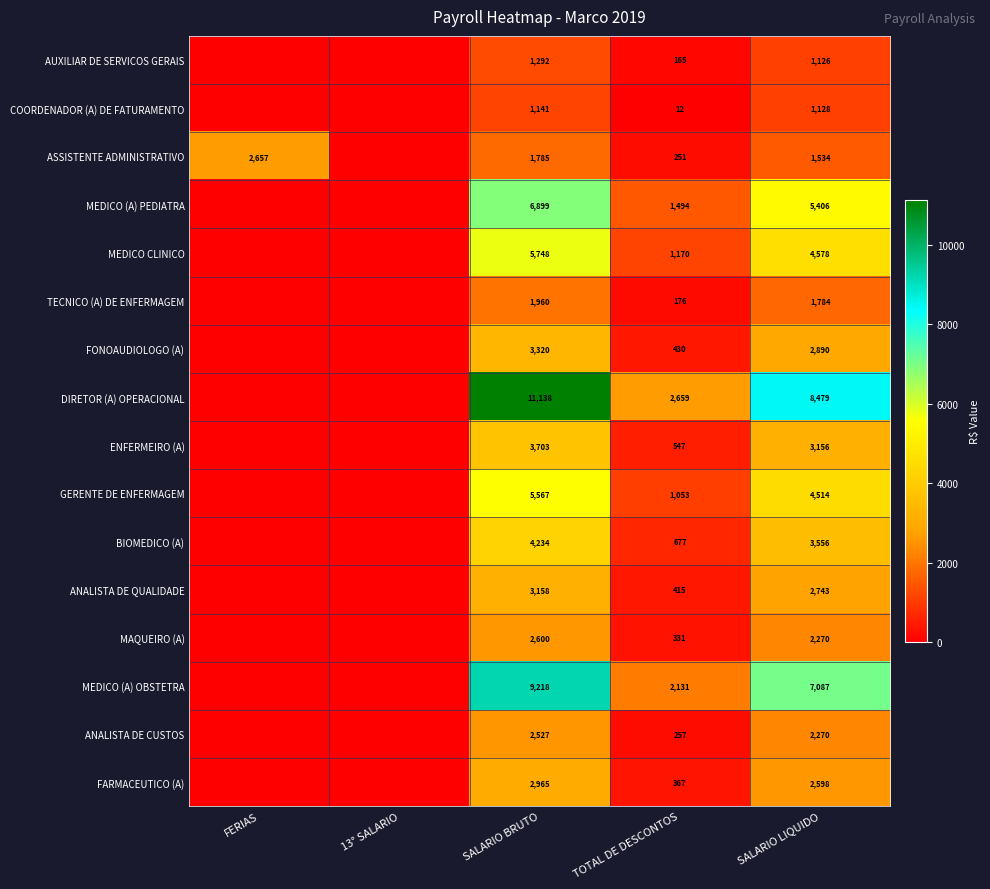

What is the difference between the highest and lowest values at SALARIO BRUTO?

9997